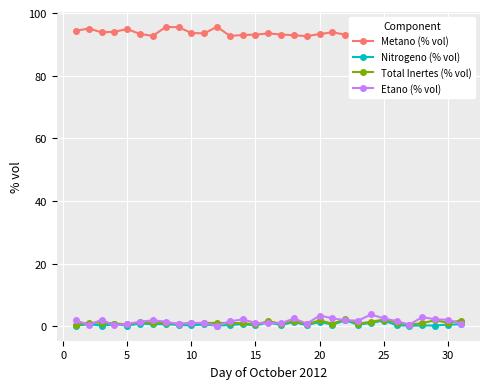

At how many categories does at least one series exceed 85?

31